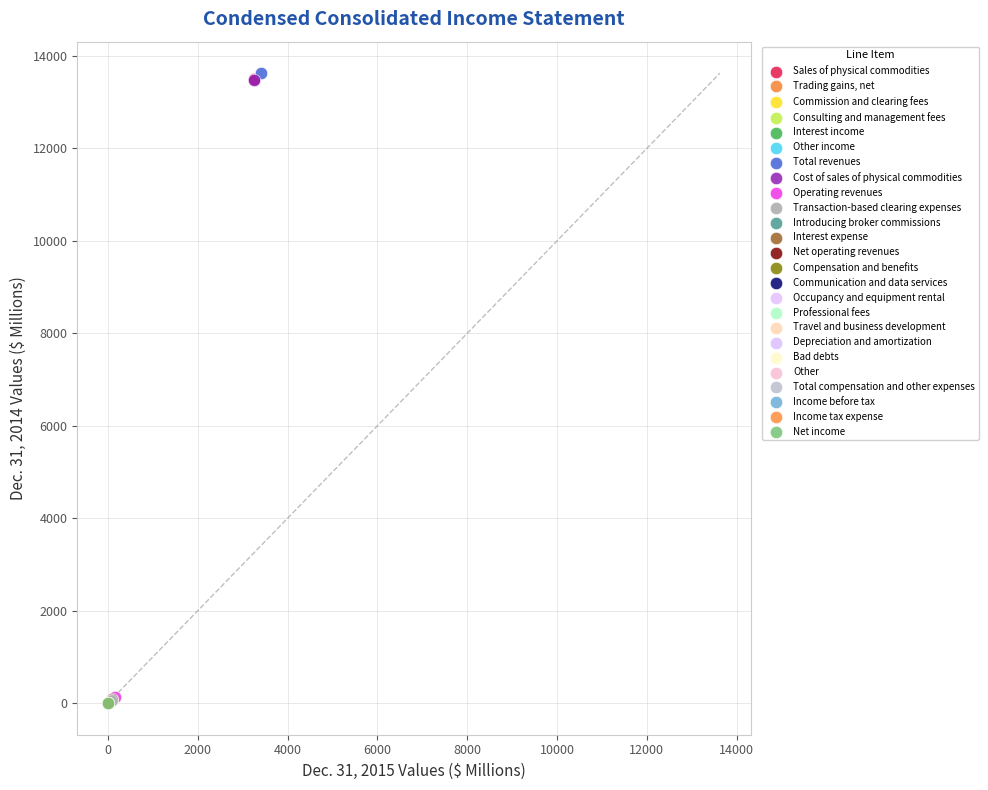

What are all the series names shown in the legend?

Sales of physical commodities, Trading gains, net, Commission and clearing fees, Consulting and management fees, Interest income, Other income, Total revenues, Cost of sales of physical commodities, Operating revenues, Transaction-based clearing expenses, Introducing broker commissions, Interest expense, Net operating revenues, Compensation and benefits, Communication and data services, Occupancy and equipment rental, Professional fees, Travel and business development, Depreciation and amortization, Bad debts, Other, Total compensation and other expenses, Income before tax, Income tax expense, Net income